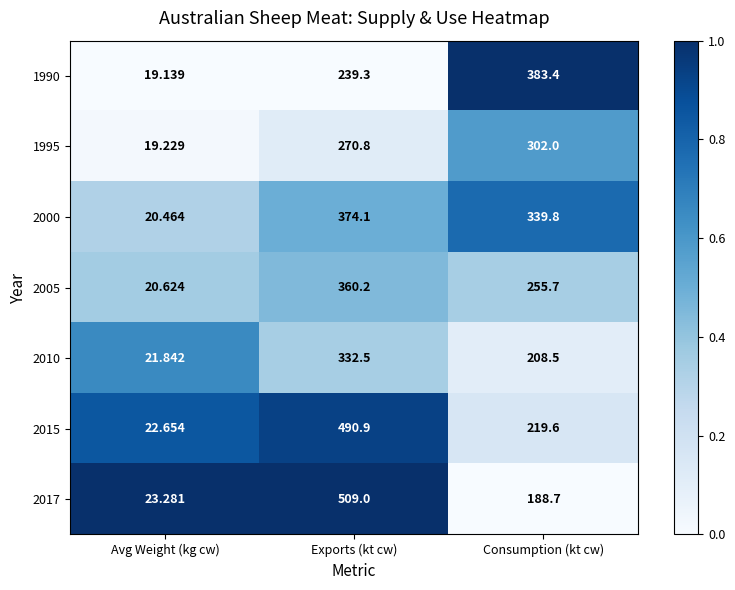

At Consumption (kt cw), list the series in order from largest to smallest.

1990, 2000, 1995, 2005, 2015, 2010, 2017